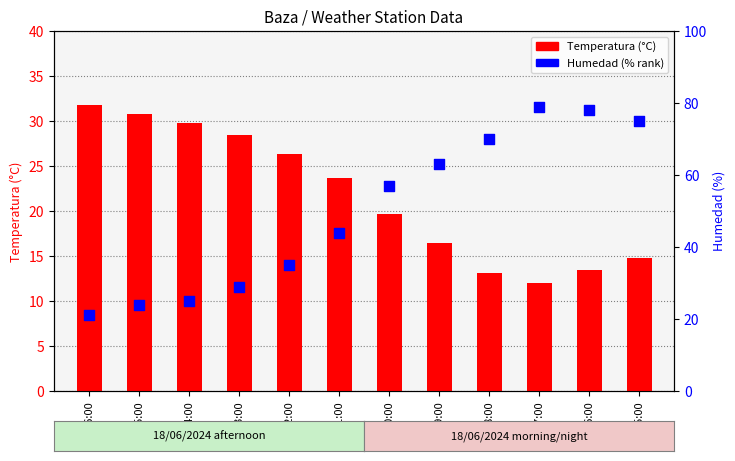

At how many categories does at least one series exceed 74?

3